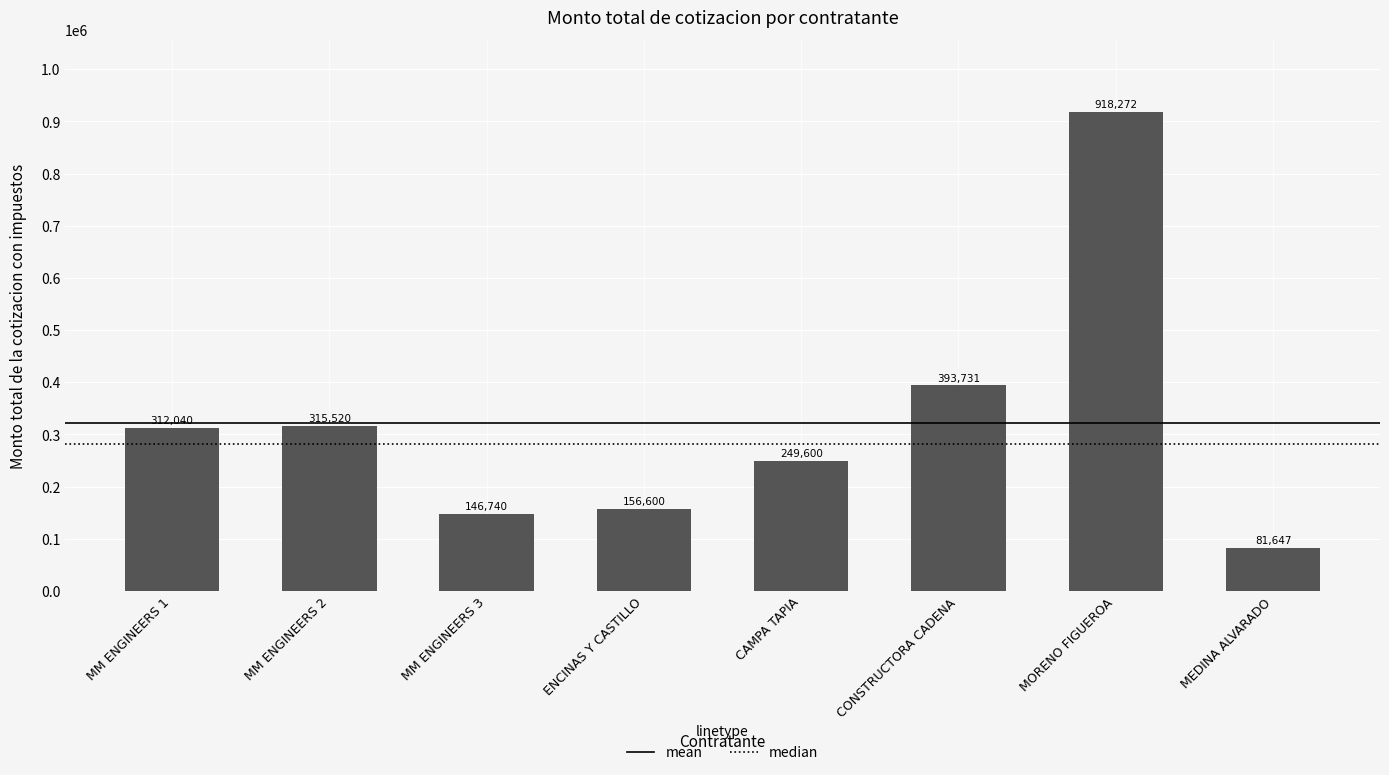

True or false: the data shows 156600.0 at ENCINAS Y CASTILLO.

True